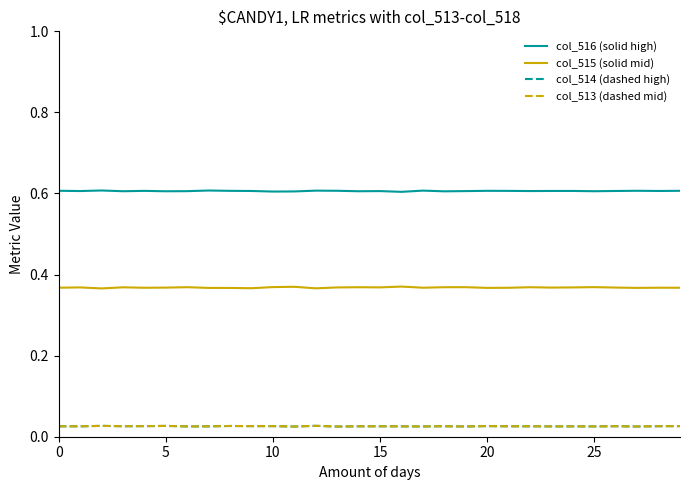

True or false: col_514 (dashed high) and col_516 (solid high) intersect in this chart.

False